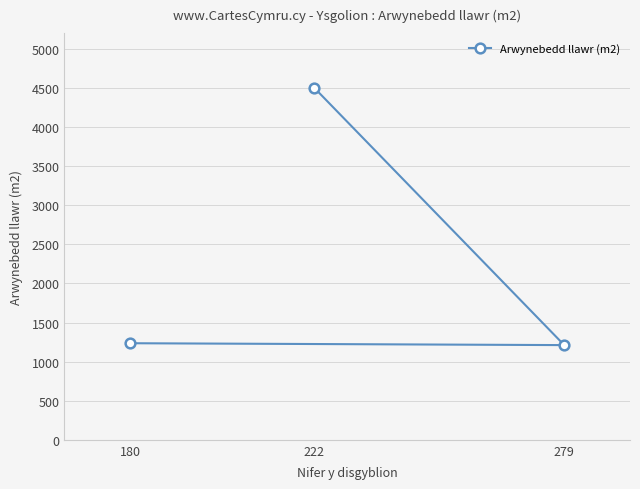

What is the maximum value shown in the chart?

4500